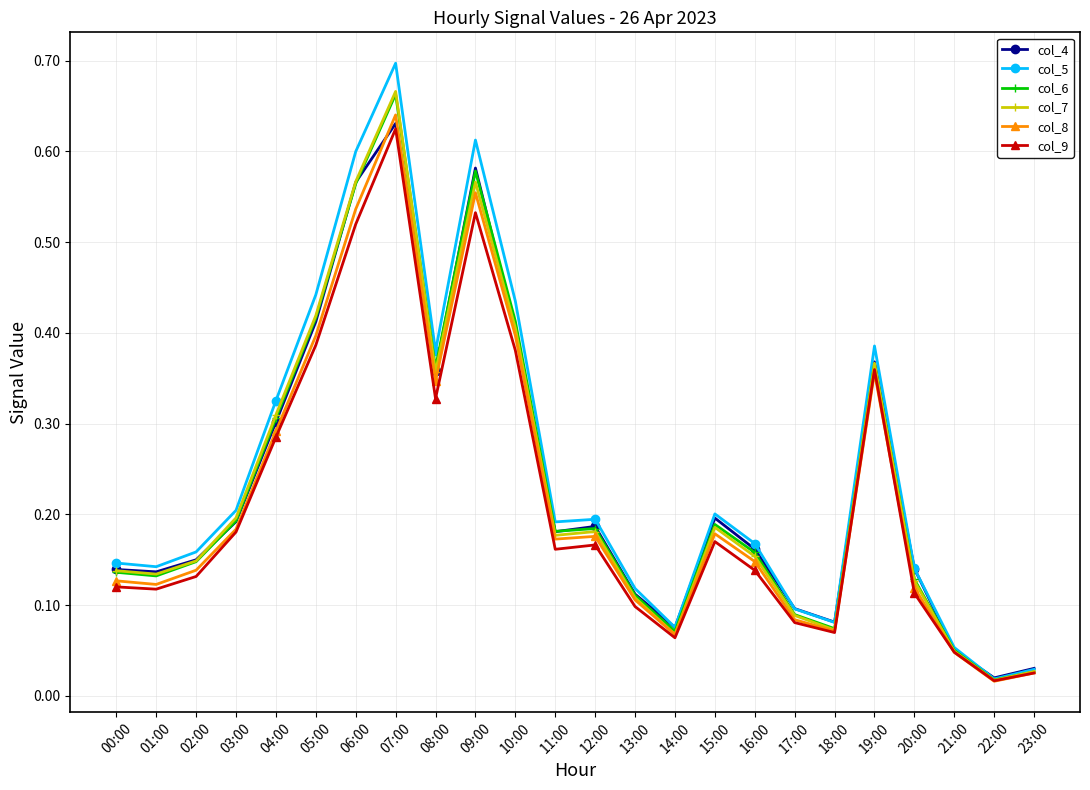

Which series has the widest spread of values?

col_5